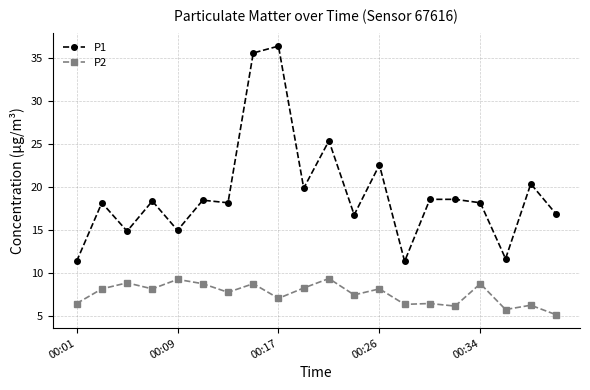

List the series in order of their overall mean, lowest first.

P2, P1